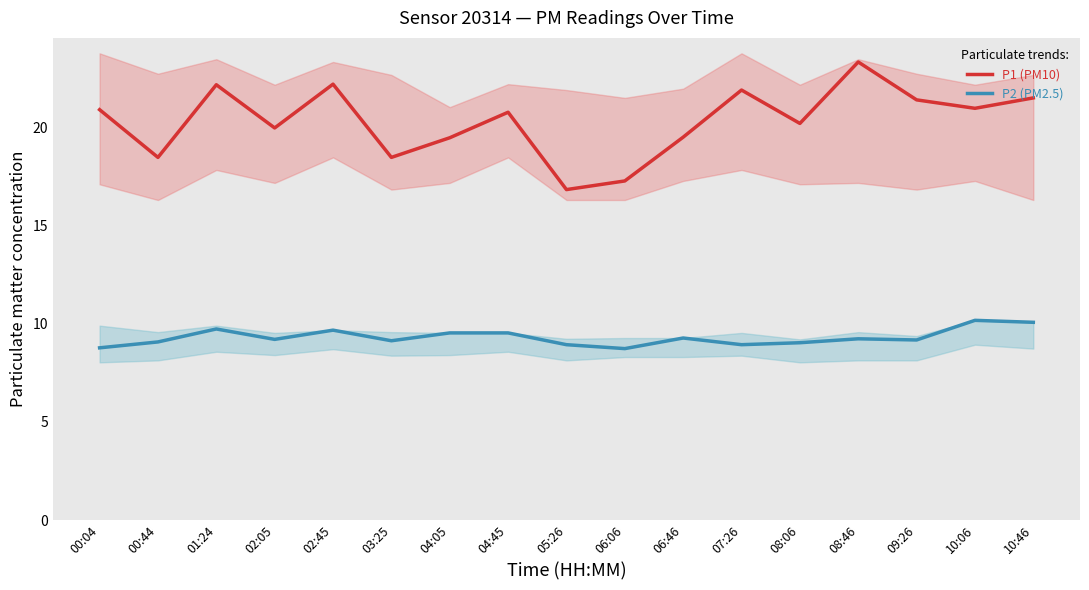

How many values in the P2 (PM2.5) series are below 9?

4